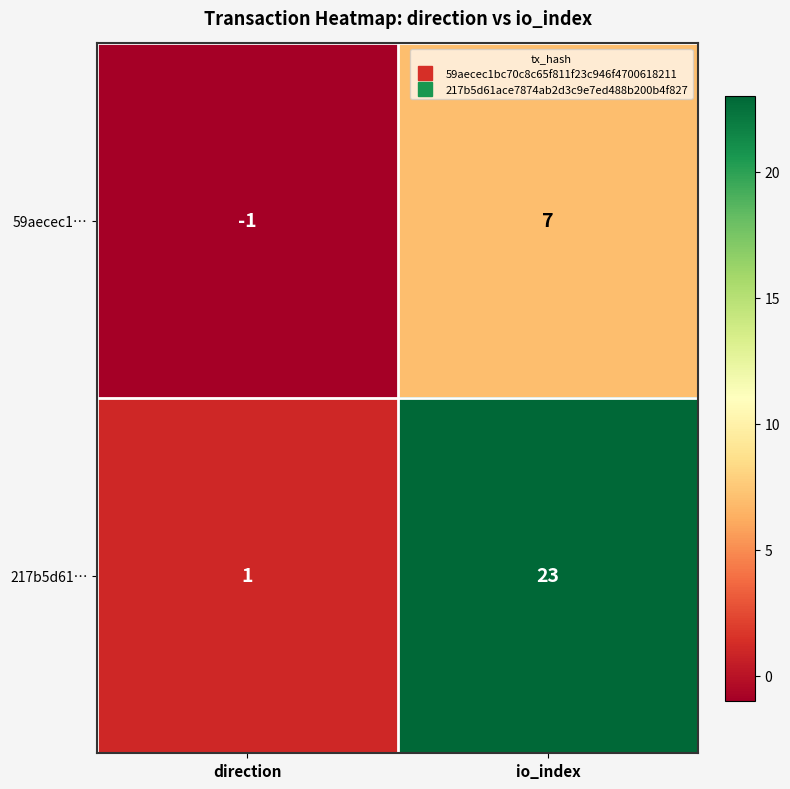

Reading right to left, list all the values displayed in this chart.

59aecec1…: io_index=7	direction=-1
217b5d61…: io_index=23	direction=1